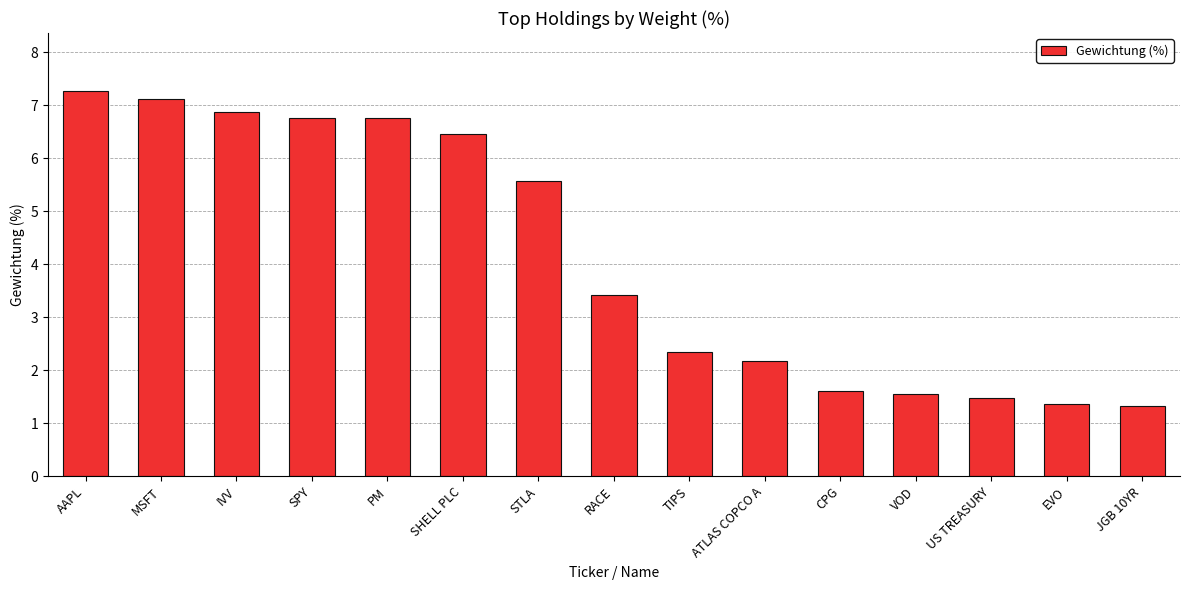

The value at EVO is 1.4. True or false?

True